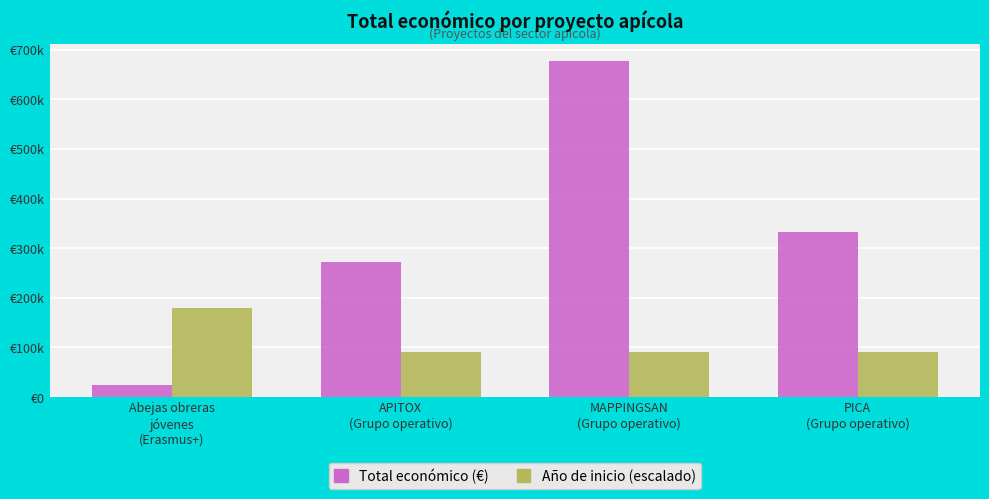

Which category has the lowest value across all series?

Abejas obreras
jóvenes
(Erasmus+)